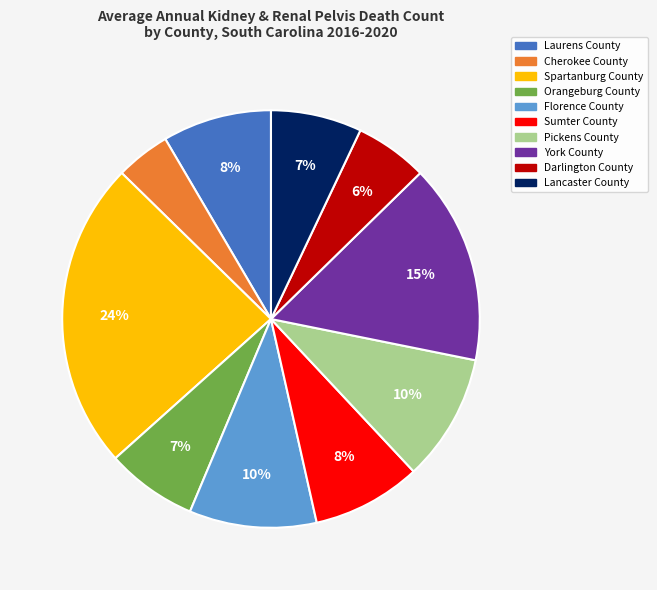

To the nearest percent, what is the average slice percentage?

10%